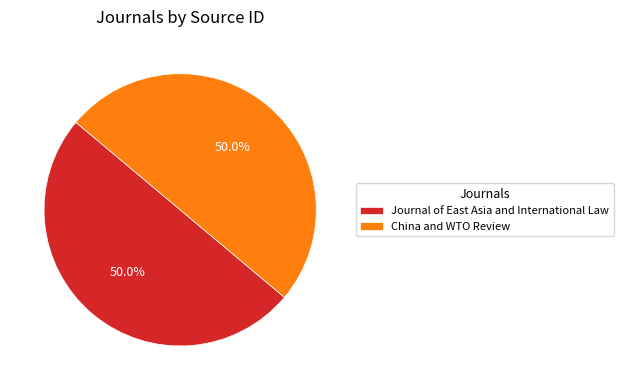

Approximately how many times larger is the value at Journal of East Asia and International Law compared to China and WTO Review?

1.0